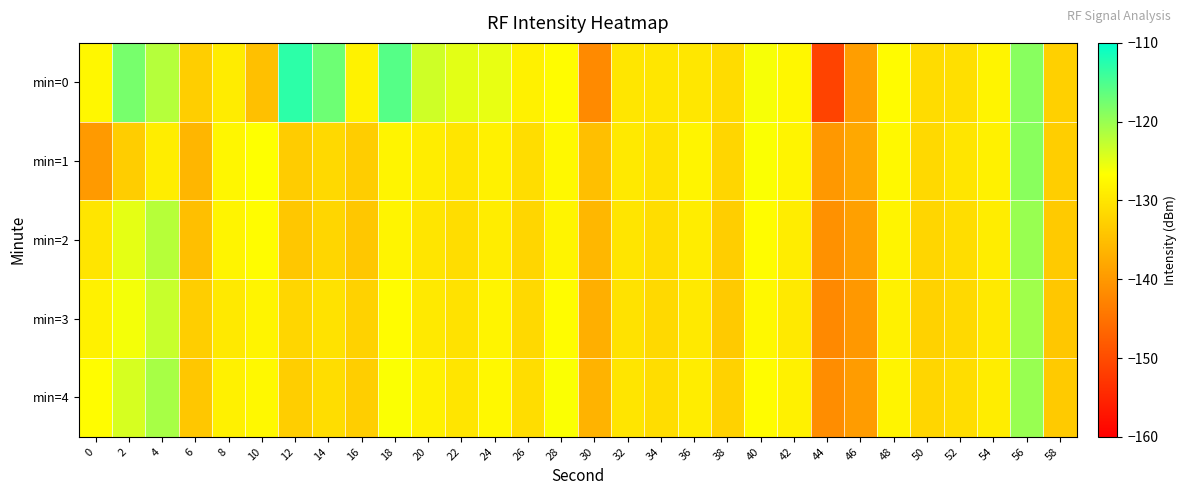

Reading left to right, what are all the values shown in this chart?

min=0: 0=-127.7	2=-117.8	4=-121.9	6=-133.0	8=-129.0	10=-134.9	12=-113.0	14=-117.2	16=-128.3	18=-115.6	20=-123.5	22=-124.8	24=-125.2	26=-128.5	28=-127.0	30=-141.9	32=-129.9	34=-129.9	36=-129.7	38=-131.2	40=-126.1	42=-127.6	44=-151.2	46=-139.3	48=-127.1	50=-131.3	52=-130.7	54=-128.1	56=-118.9	58=-132.7
min=1: 0=-139.8	2=-133.2	4=-129.0	6=-136.1	8=-127.8	10=-126.6	12=-133.3	14=-131.7	16=-133.2	18=-128.0	20=-129.0	22=-130.0	24=-128.5	26=-131.0	28=-127.5	30=-135.0	32=-129.5	34=-130.5	36=-128.0	38=-132.0	40=-126.5	42=-128.0	44=-140.0	46=-138.0	48=-127.5	50=-131.5	52=-130.0	54=-128.5	56=-119.0	58=-133.0
min=2: 0=-130.0	2=-125.0	4=-122.0	6=-135.0	8=-128.0	10=-127.0	12=-134.0	14=-132.0	16=-134.0	18=-128.0	20=-130.0	22=-131.0	24=-129.0	26=-132.0	28=-128.0	30=-136.0	32=-130.0	34=-131.0	36=-129.0	38=-133.0	40=-127.0	42=-129.0	44=-141.0	46=-139.0	48=-128.0	50=-132.0	52=-131.0	54=-129.0	56=-120.0	58=-133.5
min=3: 0=-128.5	2=-126.0	4=-123.0	6=-133.0	8=-129.5	10=-128.0	12=-132.0	14=-130.5	16=-132.5	18=-127.0	20=-129.5	22=-130.5	24=-128.0	26=-131.5	28=-127.0	30=-137.0	32=-130.5	34=-131.5	36=-129.5	38=-133.5	40=-127.5	42=-129.5	44=-142.0	46=-140.0	48=-128.5	50=-132.5	52=-131.5	54=-129.5	56=-120.5	58=-134.0
min=4: 0=-127.0	2=-124.0	4=-121.0	6=-134.0	8=-128.5	10=-127.5	12=-133.0	14=-131.0	16=-133.0	18=-126.5	20=-128.5	22=-130.0	24=-127.5	26=-131.0	28=-126.5	30=-136.5	32=-130.0	34=-131.0	36=-129.0	38=-132.5	40=-127.0	42=-128.5	44=-141.5	46=-139.5	48=-128.0	50=-132.0	52=-131.0	54=-129.0	56=-120.0	58=-133.5